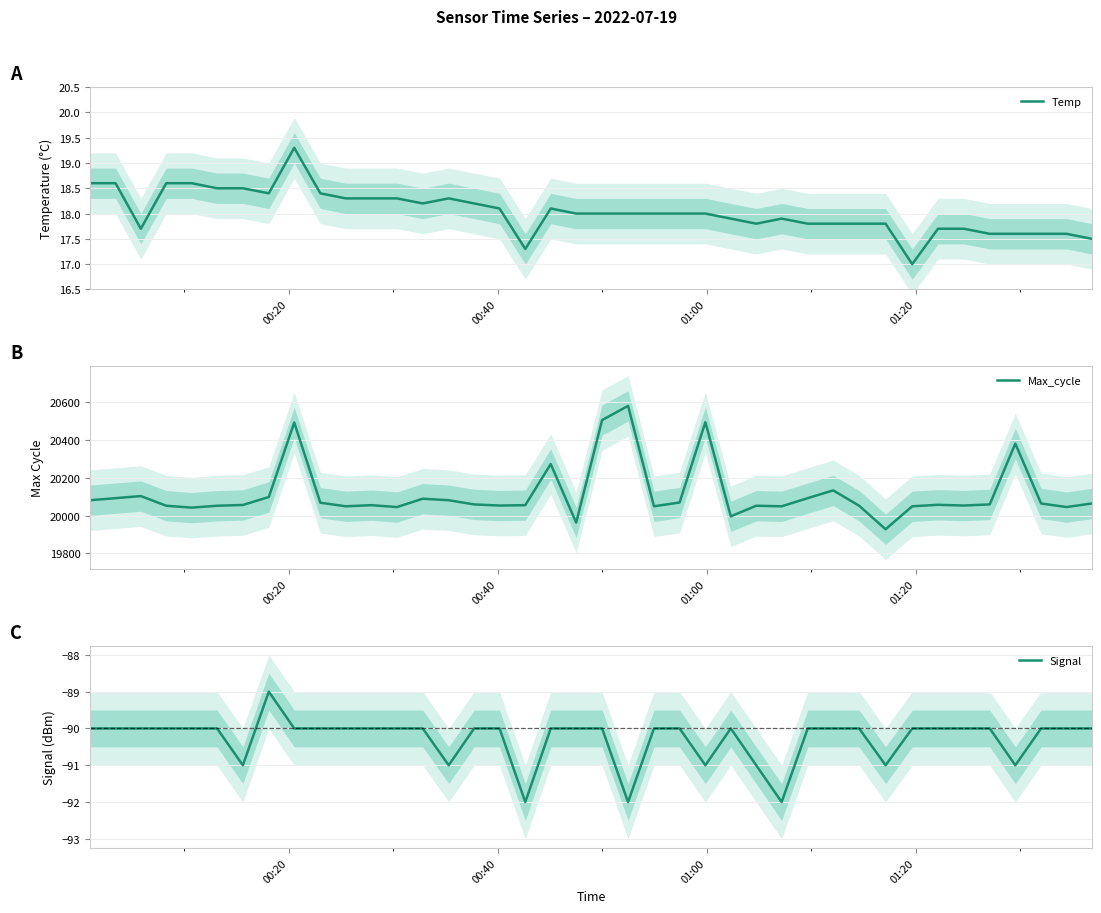

True or false: Max_cycle and Temp cross at least once.

False